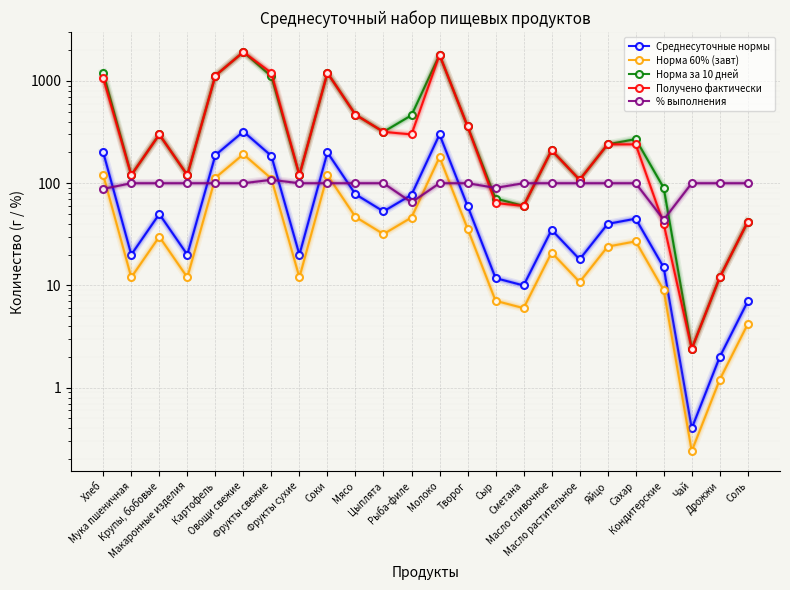

Reading left to right, extract all data points from this chart.

Среднесуточные нормы: 200.0	20.0	50.0	20.0	188.0	320.0	185.0	20.0	200.0	78.0	53.0	77.0	300.0	60.0	11.8	10.0	35.0	18.0	40.0	45.0	15.0	0.4	2.0	7.0
Норма 60% (завт): 120.0	12.0	30.0	12.0	113.0	192.0	111.0	12.0	120.0	46.8	31.8	46.2	180.0	36.0	7.1	6.0	21.0	10.8	24.0	27.0	9.0	0.2	1.2	4.2
Норма за 10 дней: 1200.0	120.0	300.0	120.0	1128.0	1920.0	1110.0	120.0	1200.0	468.0	318.0	462.0	1800.0	360.0	70.8	60.0	210.0	108.0	240.0	270.0	90.0	2.4	12.0	42.0
Получено фактически: 1060.0	120.0	300.0	120.0	1128.0	1920.0	1200.0	120.0	1200.0	468.0	318.0	300.0	1800.0	360.0	64.0	60.0	210.0	108.0	240.0	240.0	40.0	2.4	12.0	42.0
% выполнения: 88.0	100.0	100.0	100.0	100.0	100.0	108.0	100.0	100.0	100.0	100.0	65.0	100.0	100.0	90.0	100.0	100.0	100.0	100.0	100.0	44.0	100.0	100.0	100.0